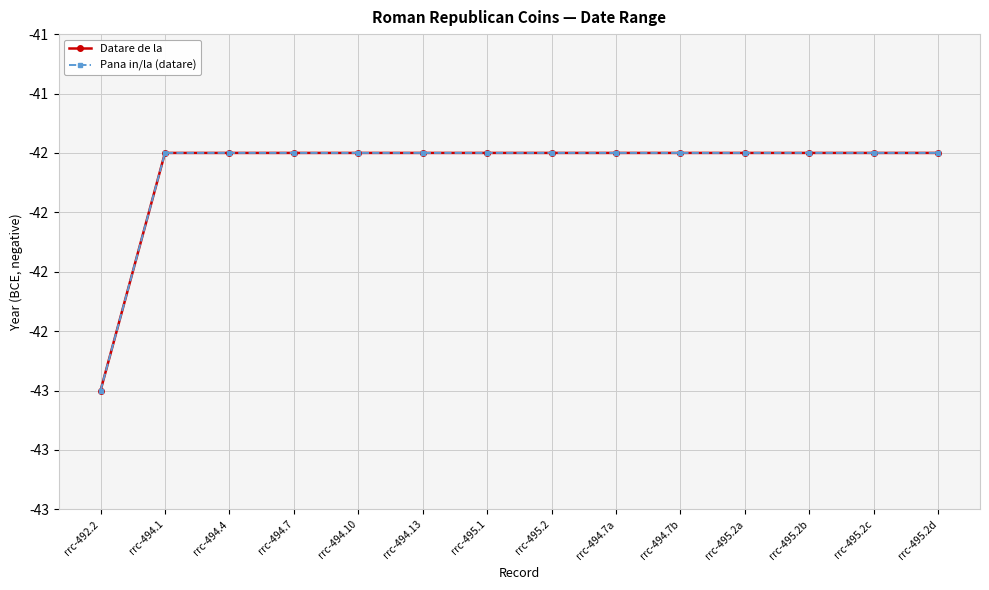

The value of Datare de la at rrc-494.7b is -42. True or false?

True